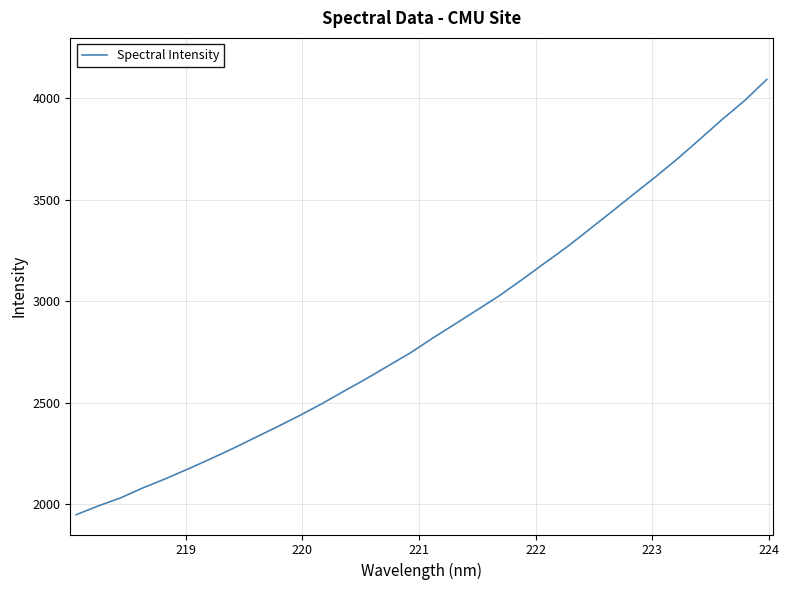

What is the greatest value displayed?

4092.4